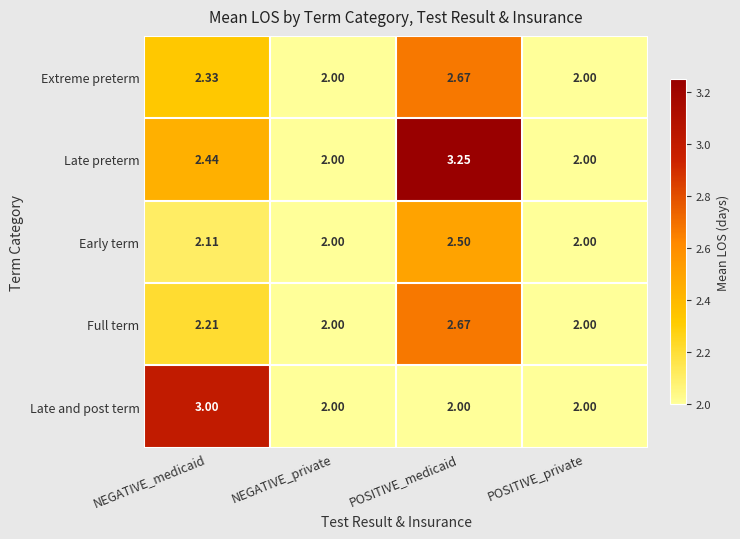

Which series has the widest spread of values?

Late preterm